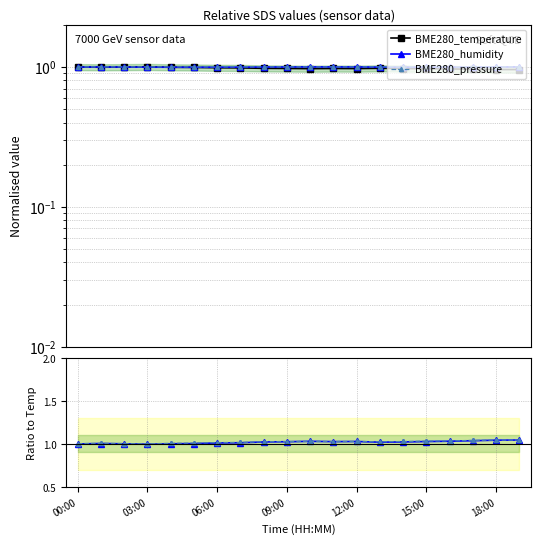

What are all the series names shown in the legend?

BME280_temperature, BME280_humidity, BME280_pressure